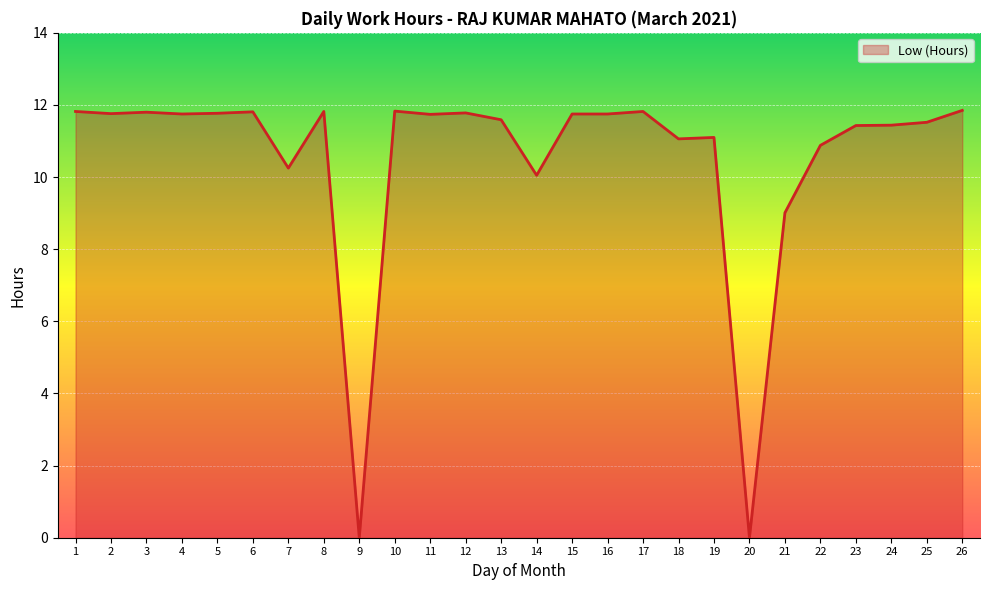

Which category has the lowest value across all series?

9